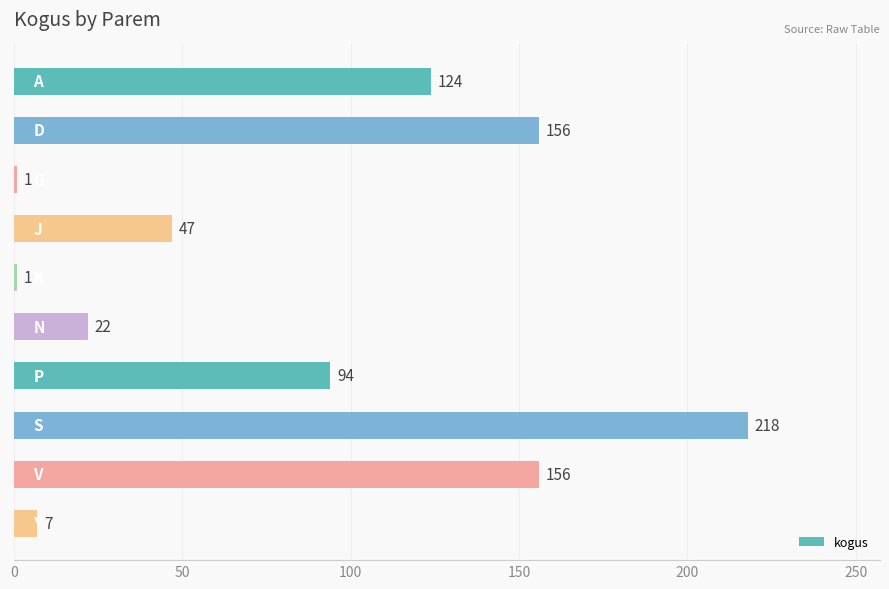

What is the greatest value displayed?

218